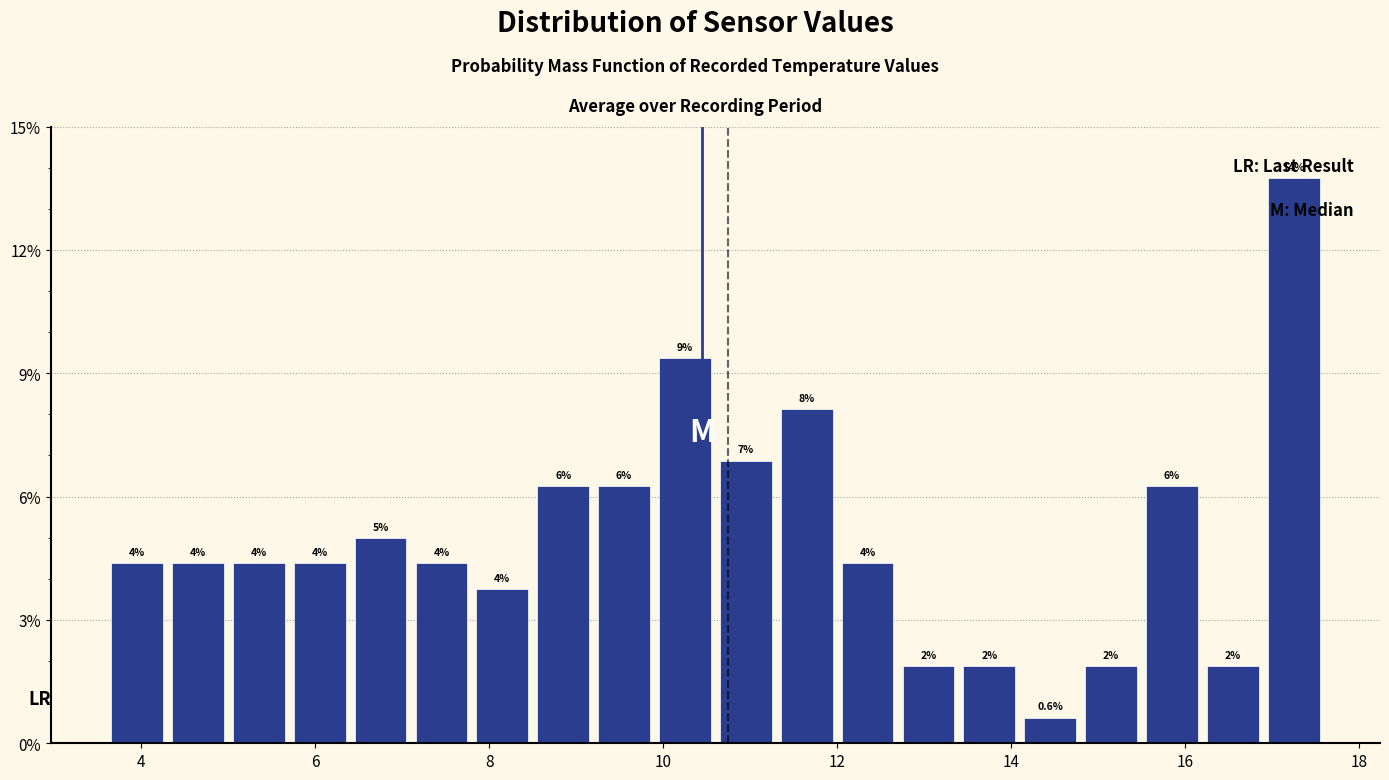

Around what value on the x-axis is the tallest bar? Give the approximate position of its centre, as read against the axis.

17.2